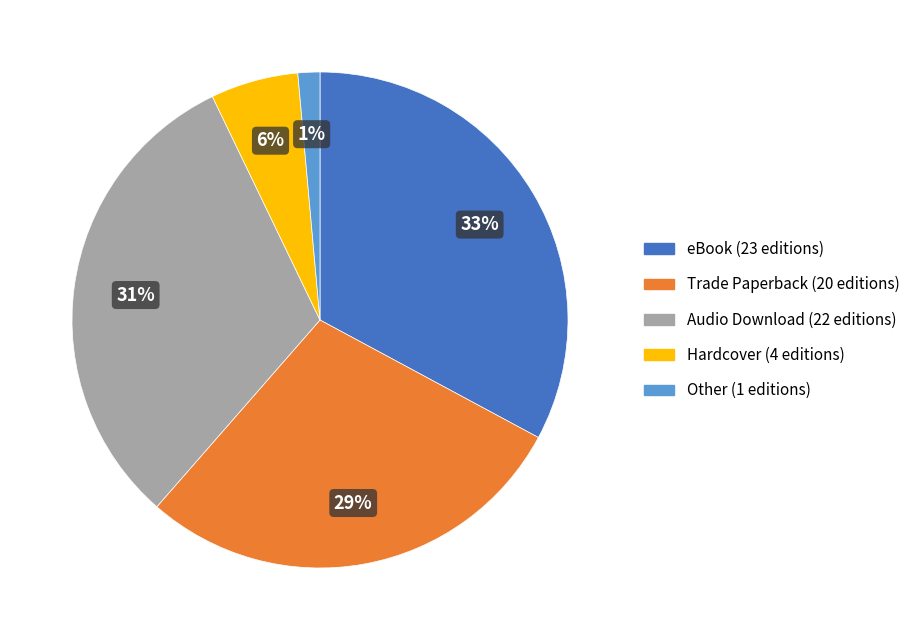

To the nearest percent, what portion does eBook represent?

33%